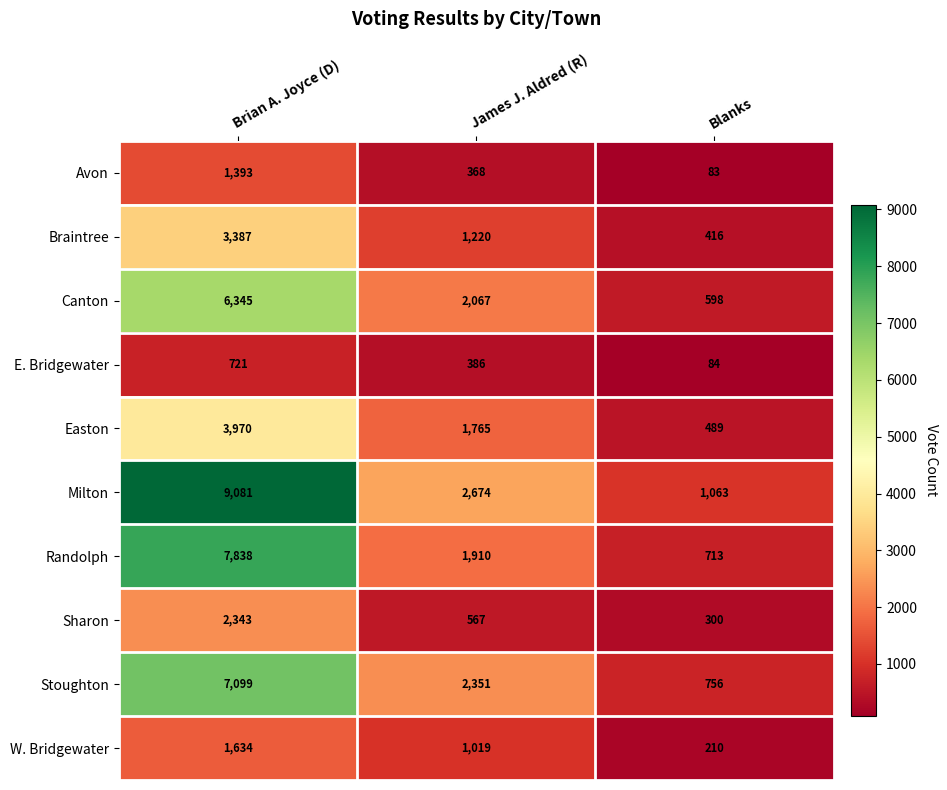

What is the average value of the Sharon series?

1070